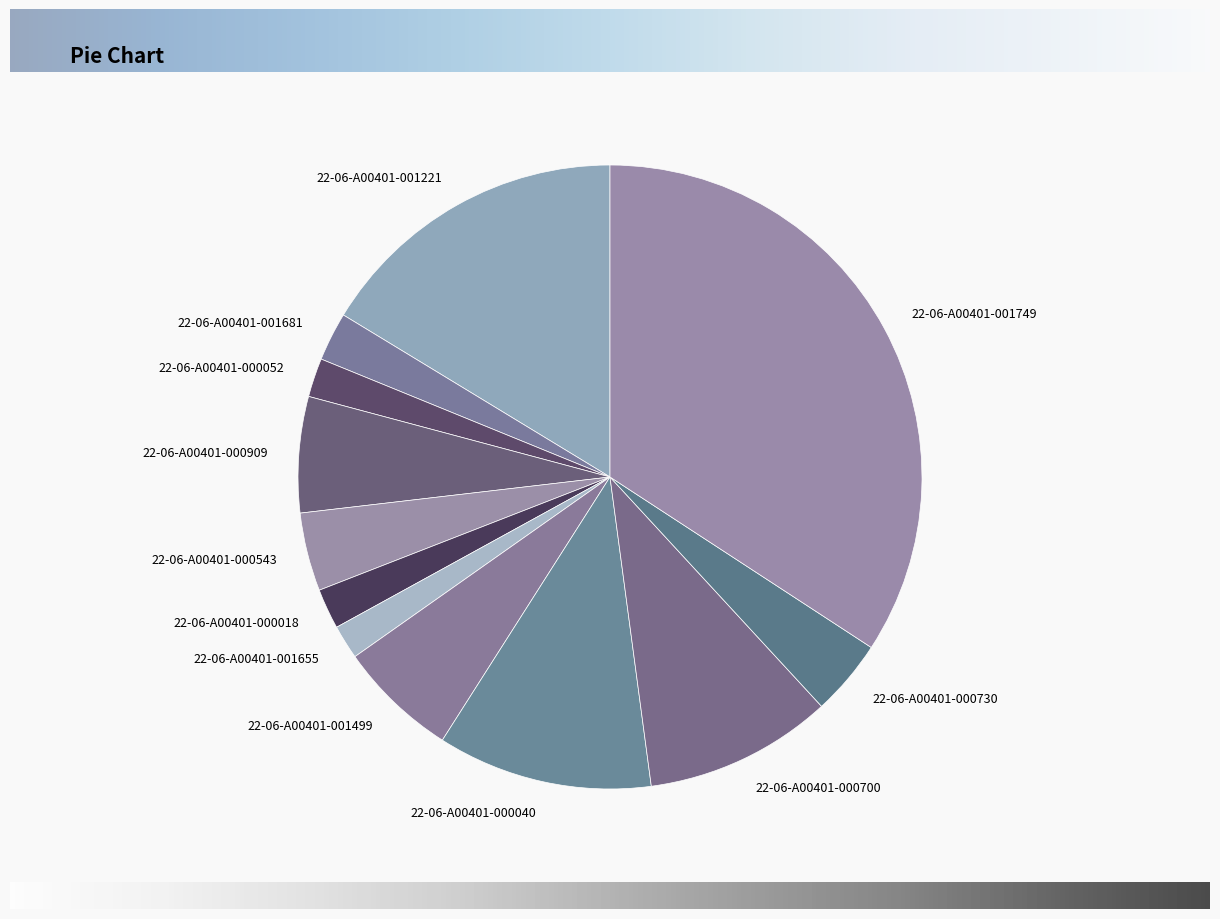

Is it true that 22-06-A00401-001499 is 1% of the pie?

False